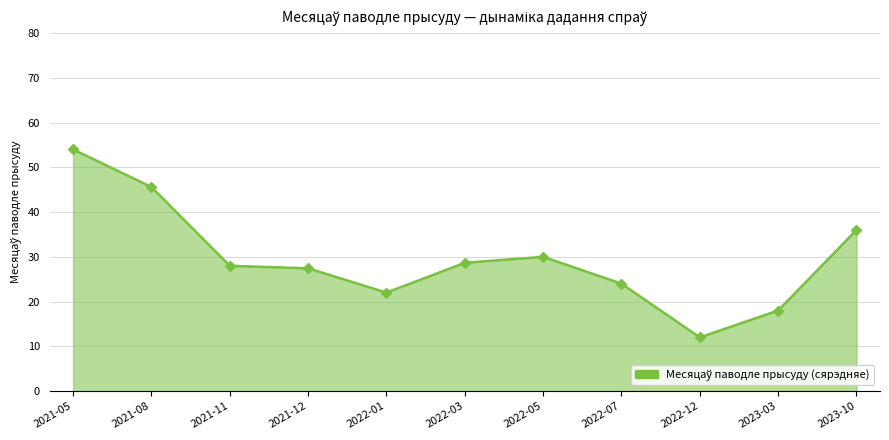

Reading left to right, list all the values displayed in this chart.

2021-05=54.0	2021-08=45.6	2021-11=28.0	2021-12=27.4	2022-01=22.0	2022-03=28.7	2022-05=30.0	2022-07=24.0	2022-12=12.0	2023-03=18.0	2023-10=36.0